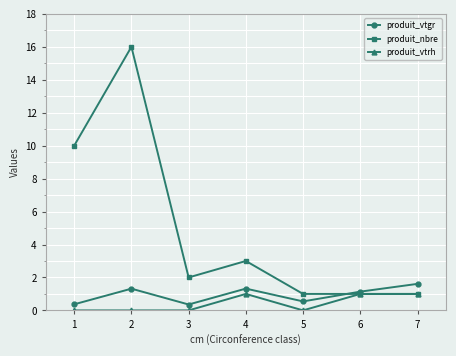

What is the highest value of the produit_vtgr series?

1.6